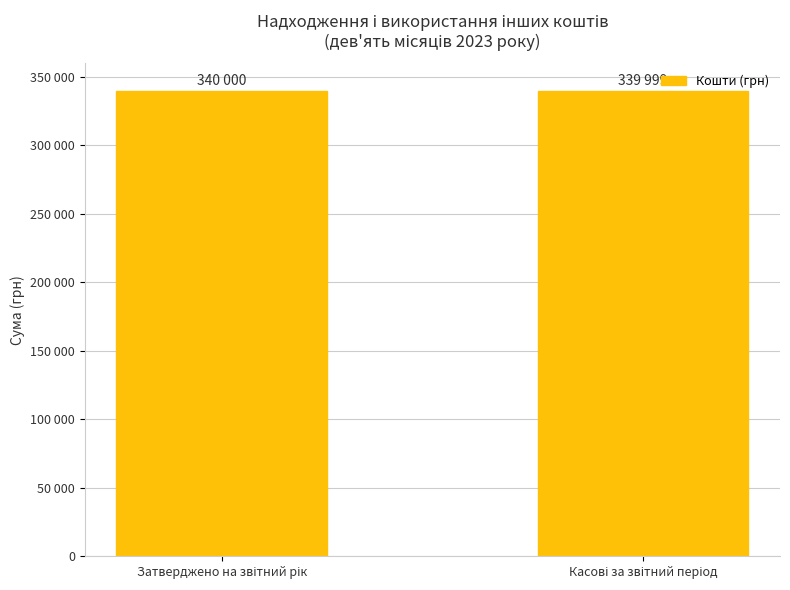

Reading right to left, list all the values displayed in this chart.

339999	340000